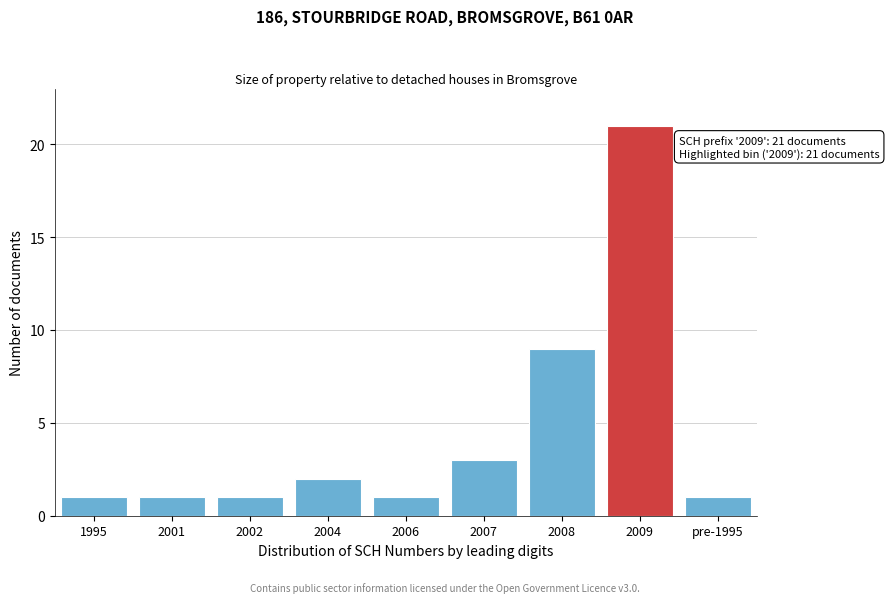

Reading left to right, extract all data points from this chart.

1995=1	2001=1	2002=1	2004=2	2006=1	2007=3	2008=9	2009=21	pre-1995=1